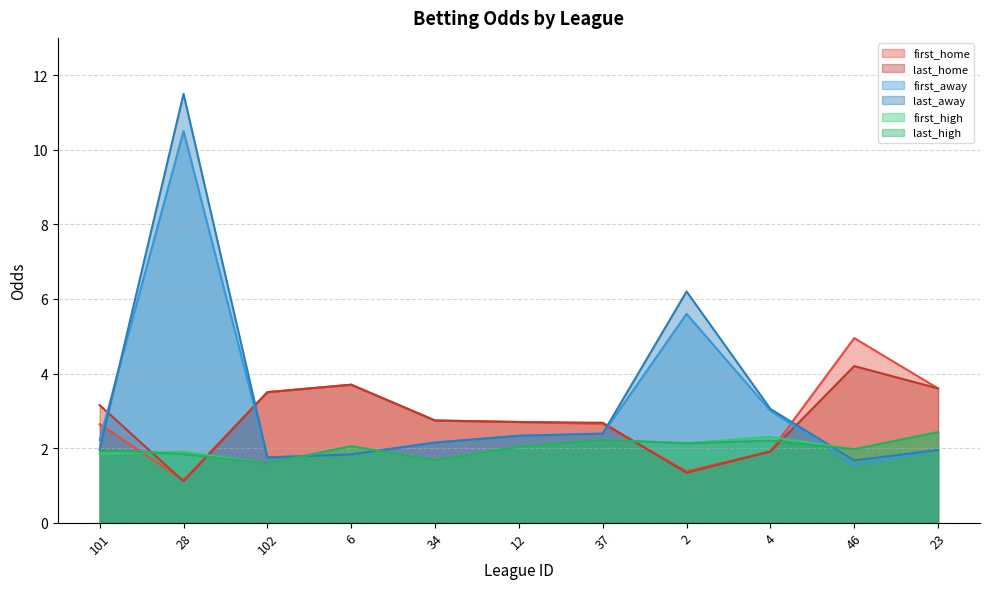

Reading left to right, list all the values displayed in this chart.

first_home: 2.6	1.1	3.5	3.7	2.7	2.7	2.6	1.4	1.9	5.0	3.6
last_home: 3.1	1.1	3.5	3.7	2.7	2.7	2.7	1.3	1.9	4.2	3.6
first_away: 2.2	10.5	1.8	1.8	2.1	2.3	2.4	5.6	3.0	1.6	1.9
last_away: 2.0	11.5	1.8	1.8	2.1	2.3	2.4	6.2	3.0	1.7	1.9
first_high: 1.9	1.9	1.6	2.0	1.7	2.0	2.2	2.1	2.3	2.0	2.4
last_high: 1.9	1.8	1.6	2.0	1.7	2.0	2.2	2.1	2.2	2.0	2.4